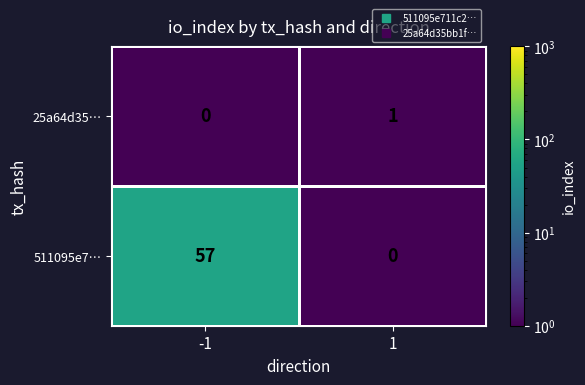

What is the sum of all 511095e7… values?

57